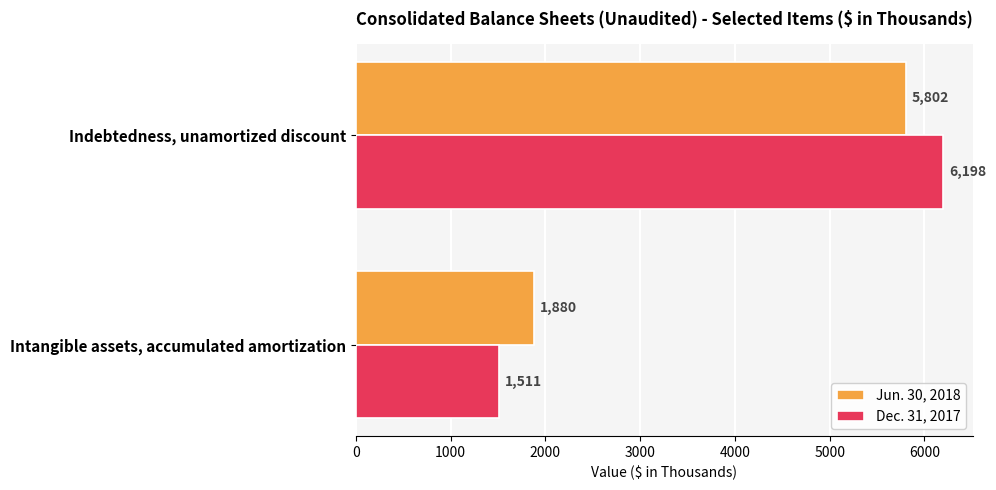

Which series has the largest total across all categories?

Dec. 31, 2017